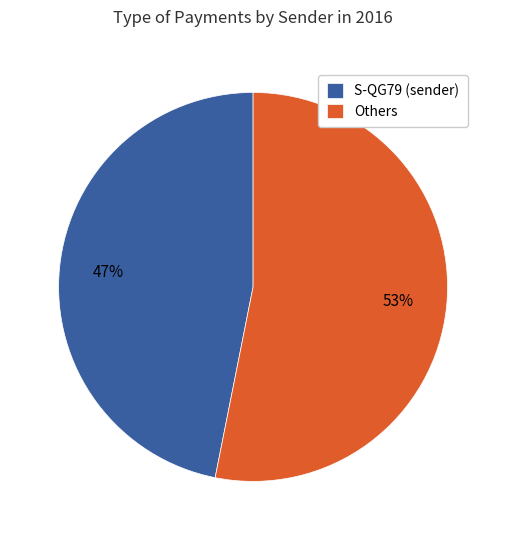

What is the ratio of the value at Others to the value at S-QG79 (sender)?

1.1